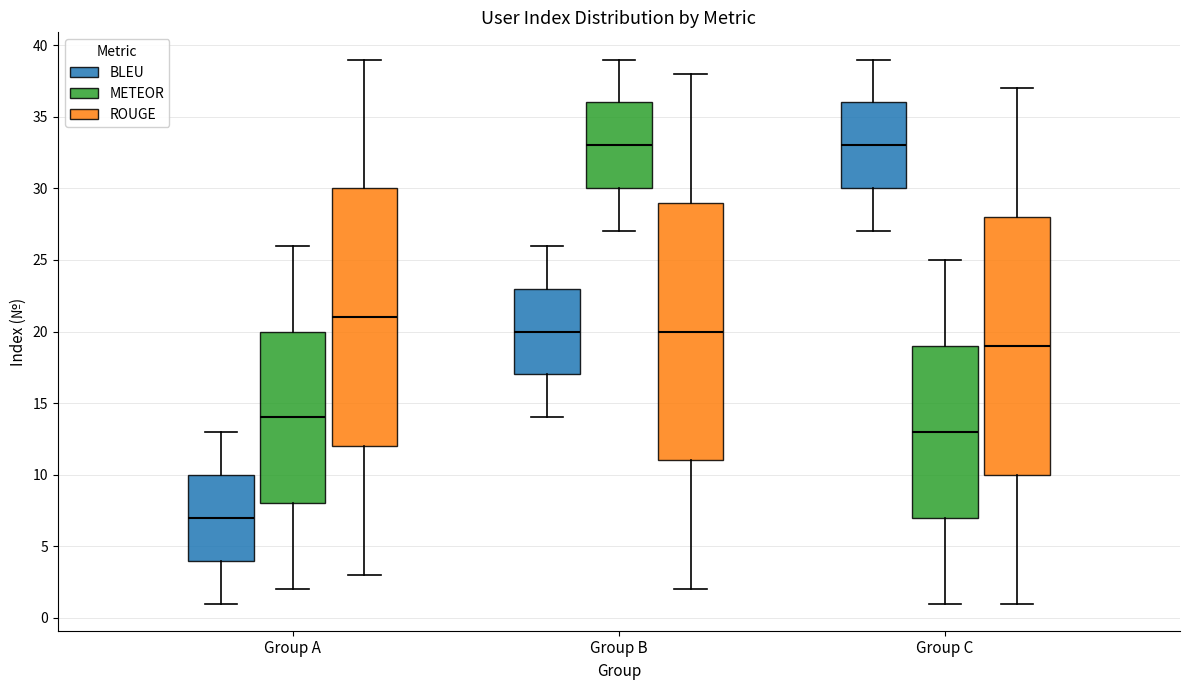

Reading left to right, read every box against the y-axis: the position of its median line, the range the box covers, and the ends of its whiskers. The values are not printed on the chart, so give them approximately, as read against the axis.

Group A (BLEU): median 7, box 4 to 10, whiskers 1 to 13
Group A (METEOR): median 14, box 8 to 20, whiskers 2 to 26
Group A (ROUGE): median 21, box 12 to 30, whiskers 3 to 39
Group B (BLEU): median 20, box 17 to 23, whiskers 14 to 26
Group B (METEOR): median 33, box 30 to 36, whiskers 27 to 39
Group B (ROUGE): median 20, box 11 to 29, whiskers 2 to 38
Group C (BLEU): median 33, box 30 to 36, whiskers 27 to 39
Group C (METEOR): median 13, box 7 to 19, whiskers 1 to 25
Group C (ROUGE): median 19, box 10 to 28, whiskers 1 to 37